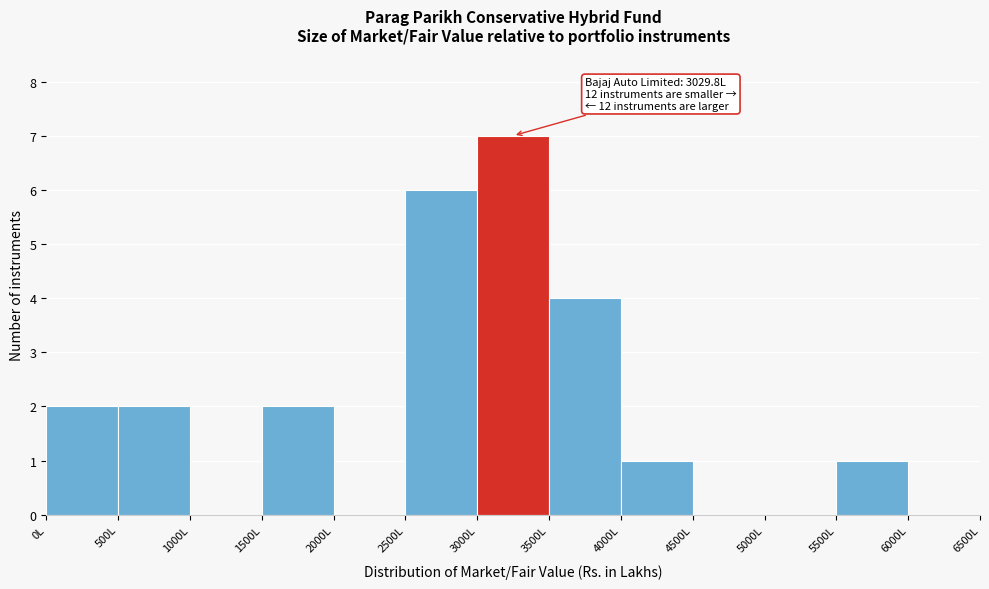

Which range on the x-axis has the tallest bar?

3000 to 3500